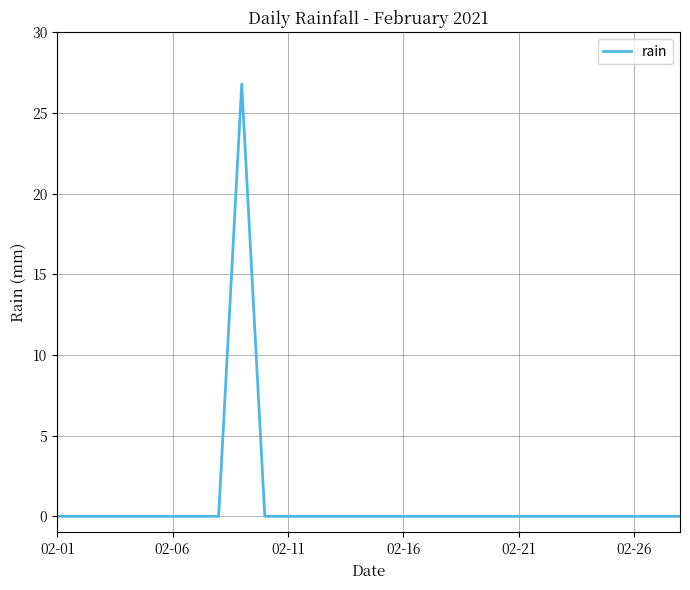

What is the difference between the maximum and minimum values?

26.8